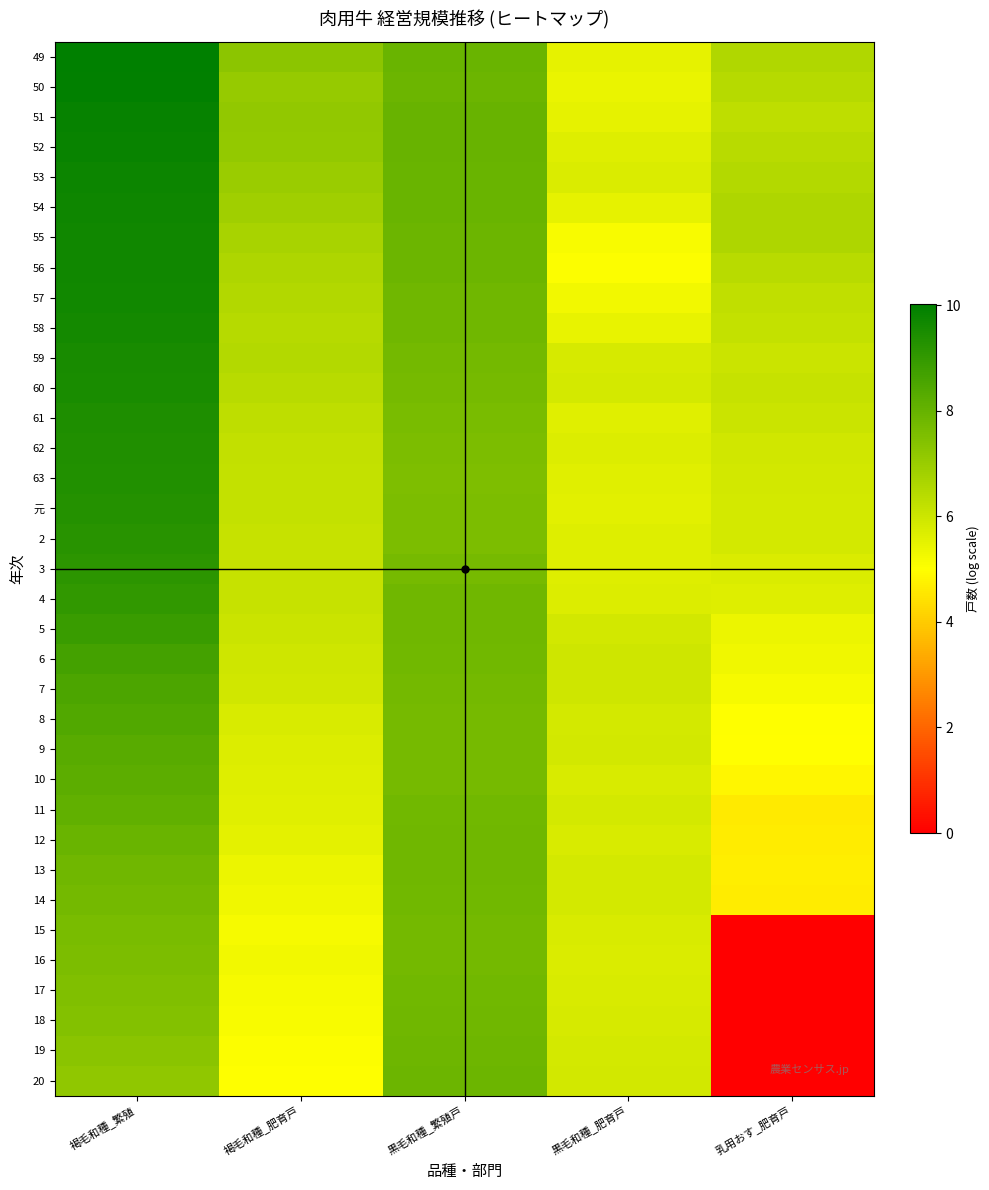

At 乳用おす_肥育戸, list the series in order from largest to smallest.

55, 54, 49, 53, 50, 52, 56, 51, 57, 58, 60, 61, 59, 62, 63, 元, 2, 3, 4, 5, 6, 7, 8, 9, 10, 13, 12, 14, 11, 15, 16, 17, 18, 19, 20